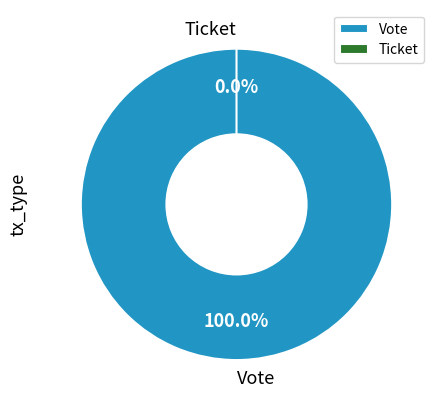

What is the total percentage of Ticket and Vote?

100.0%